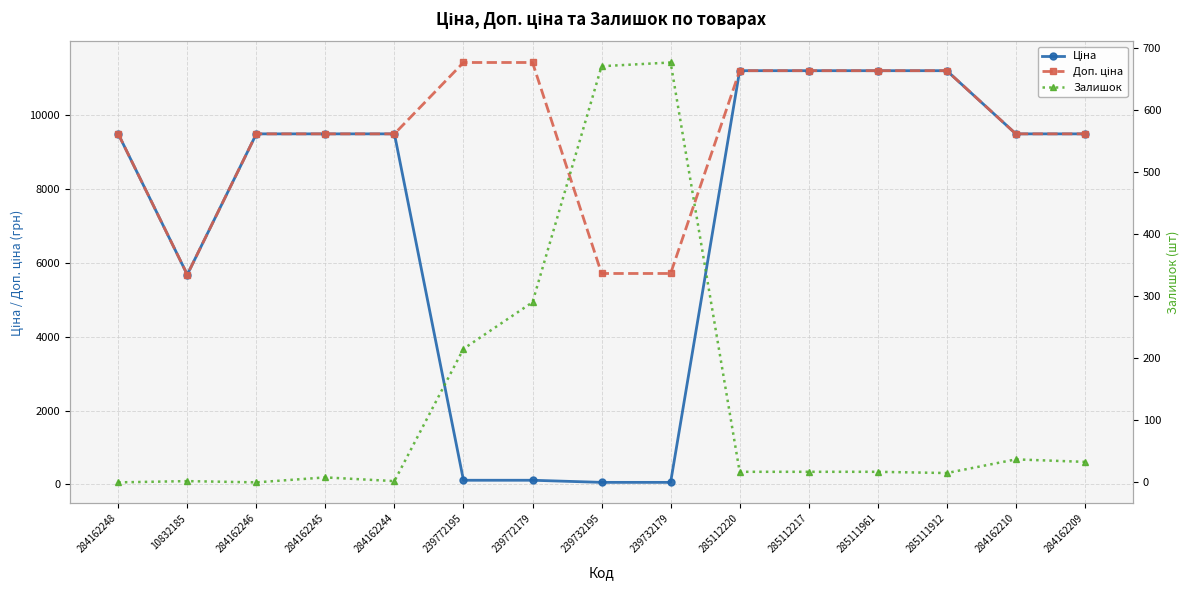

Where is the first local maximum for Залишок?

10832185